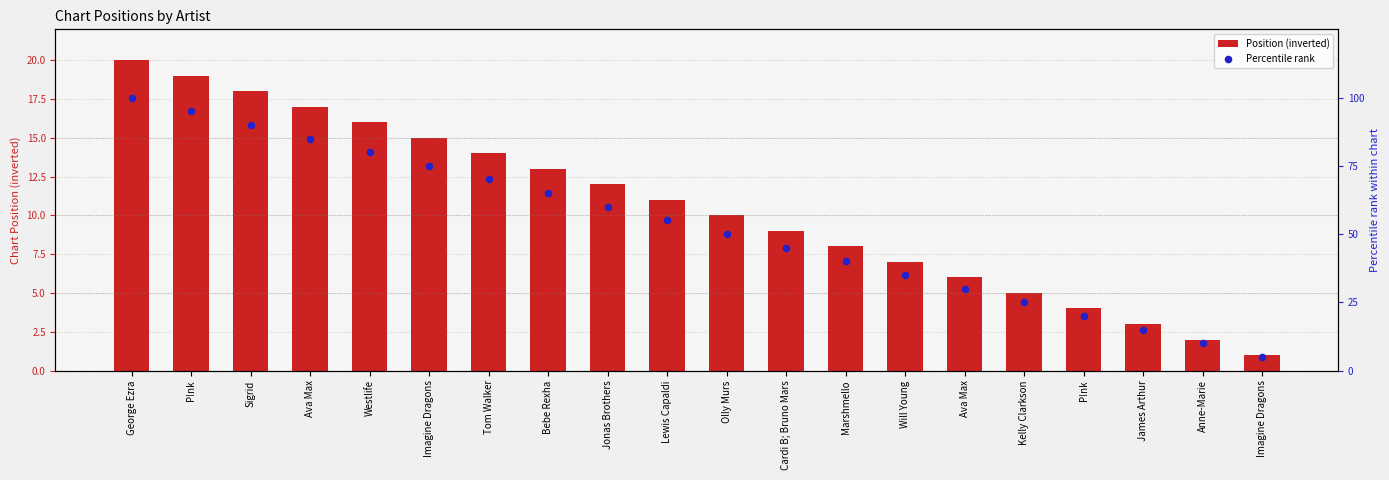

At how many categories does at least one series exceed 43?

12